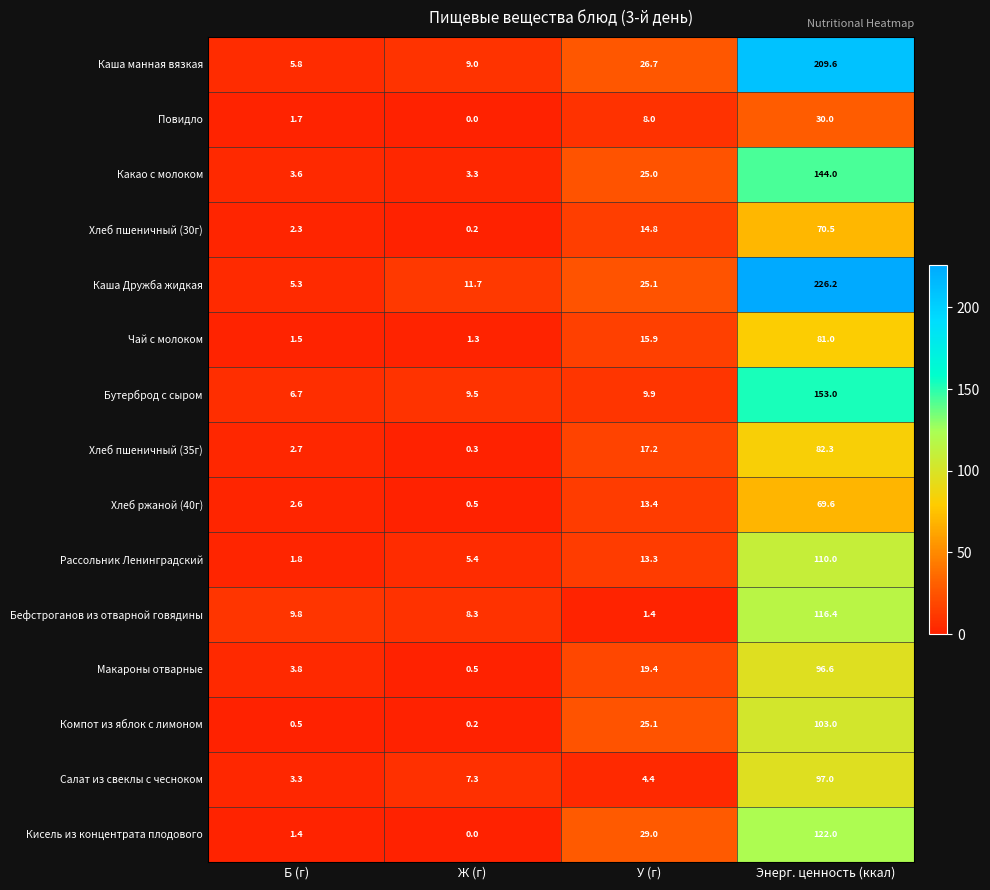

What is the sum of the Каша Дружба жидкая values at Ж (г) and Энерг. ценность (ккал)?

237.9